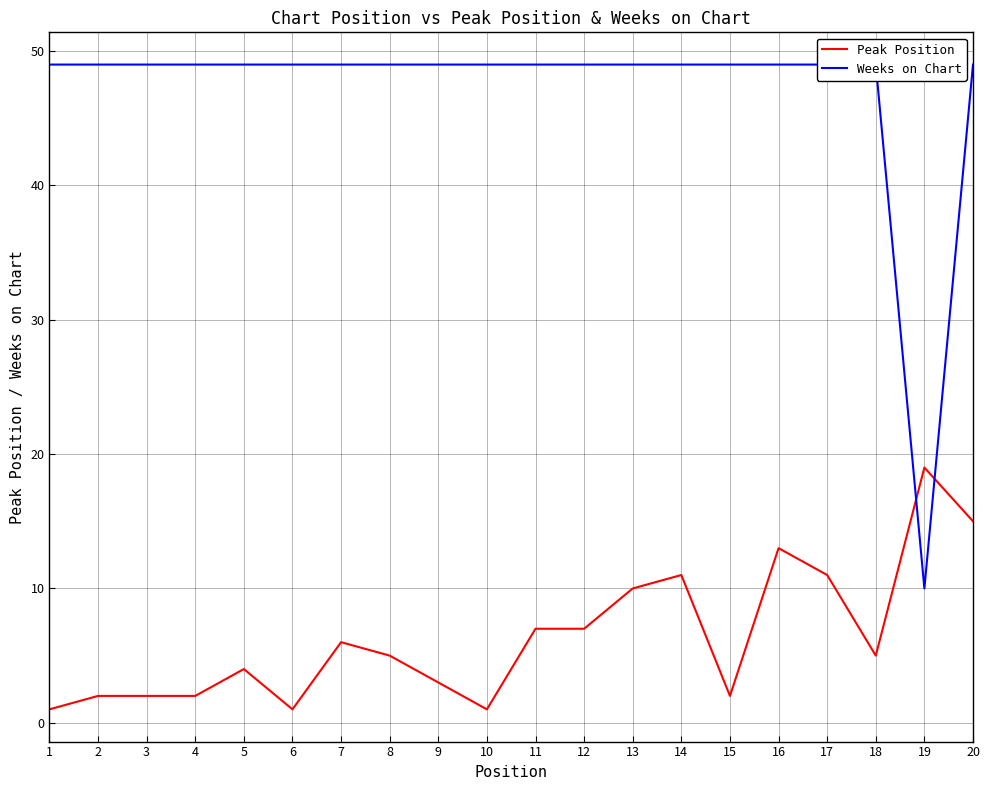

How many data points in Peak Position are above 5?

9